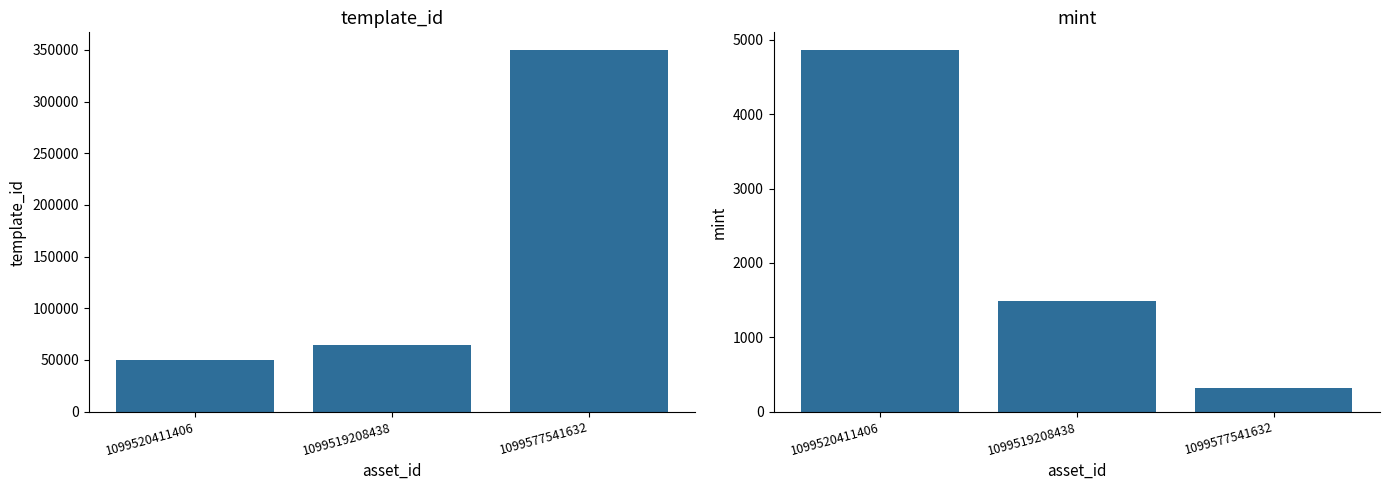

Are the bars horizontal?

No